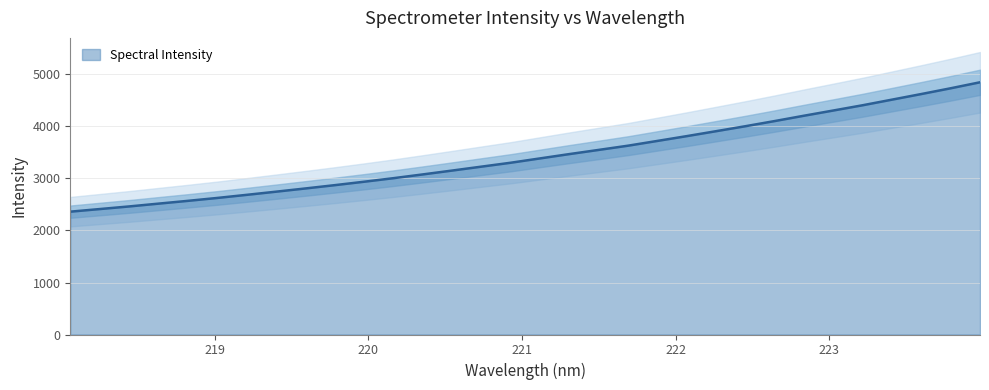

True or false: there are more than 1 points higher than both neighbors.

False